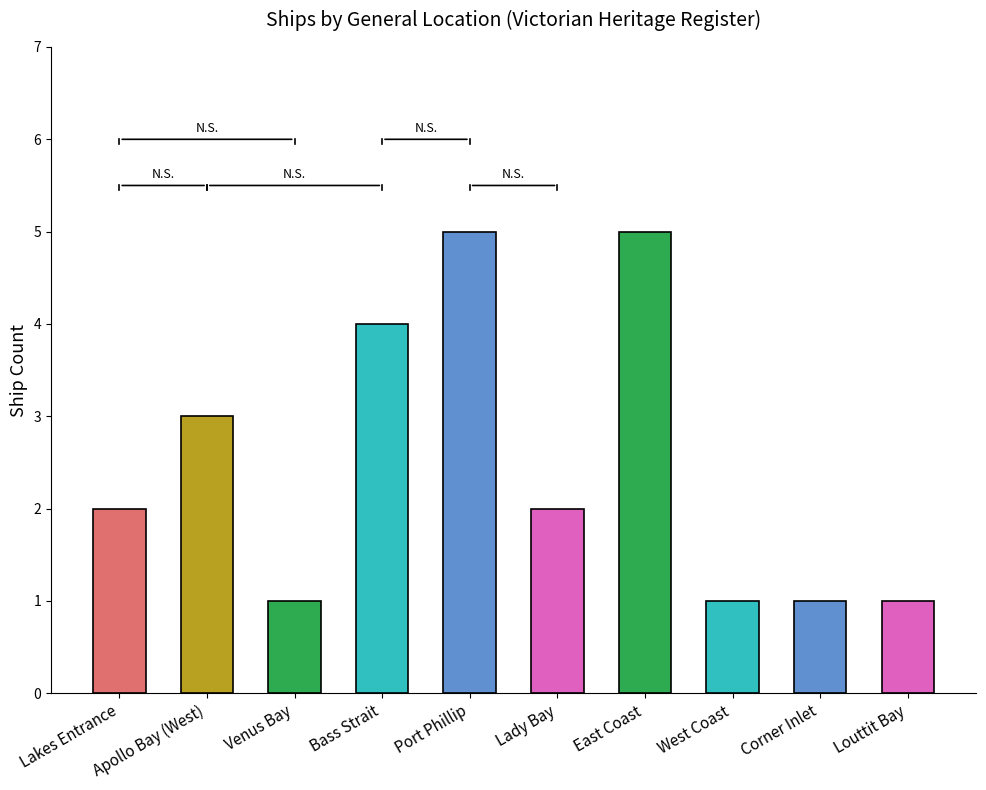

What is the maximum value shown in the chart?

5